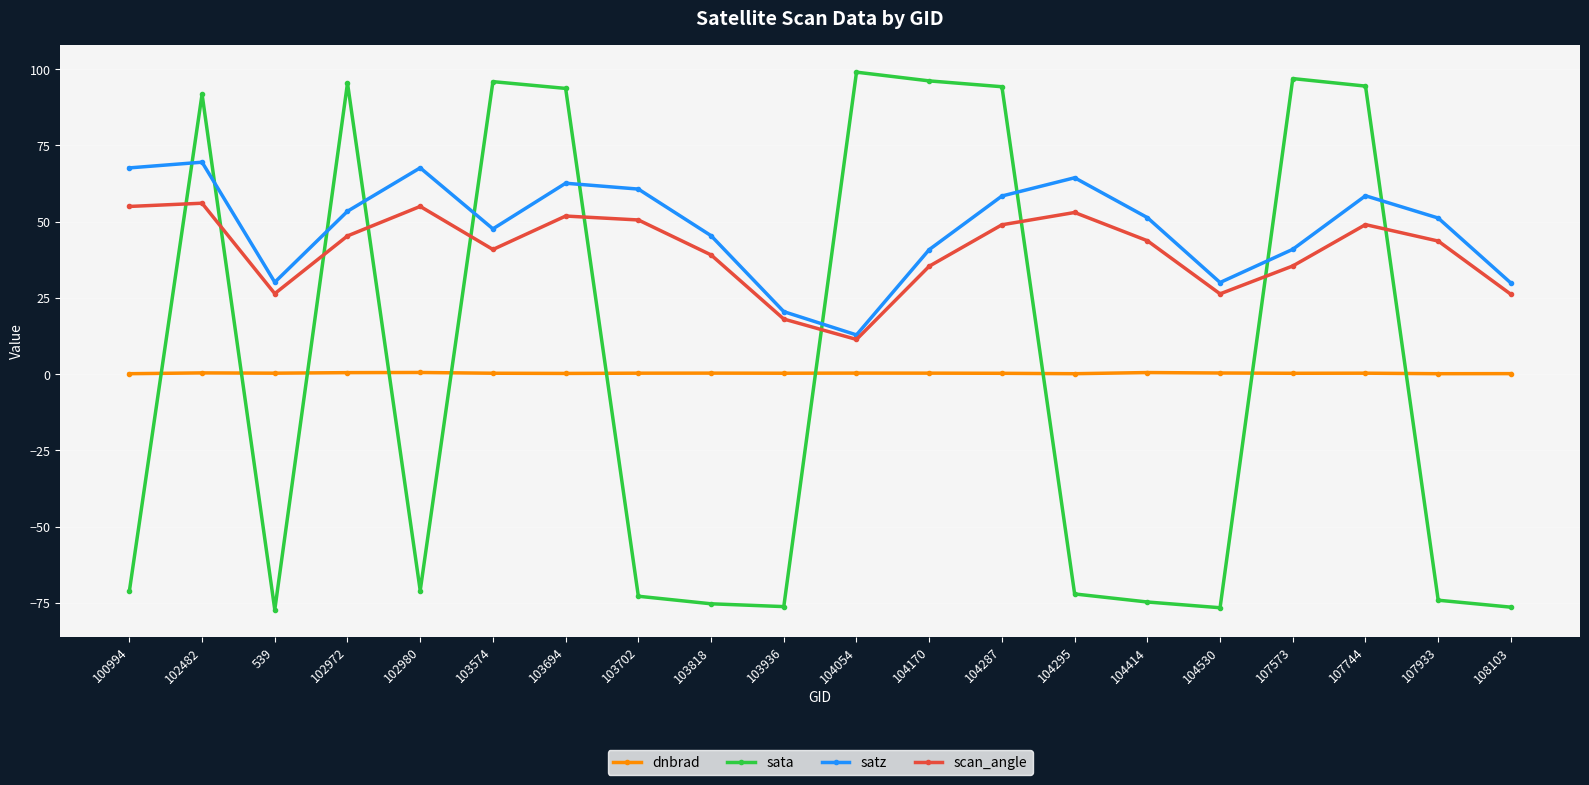

At 102482, list the series in order from largest to smallest.

sata, satz, scan_angle, dnbrad